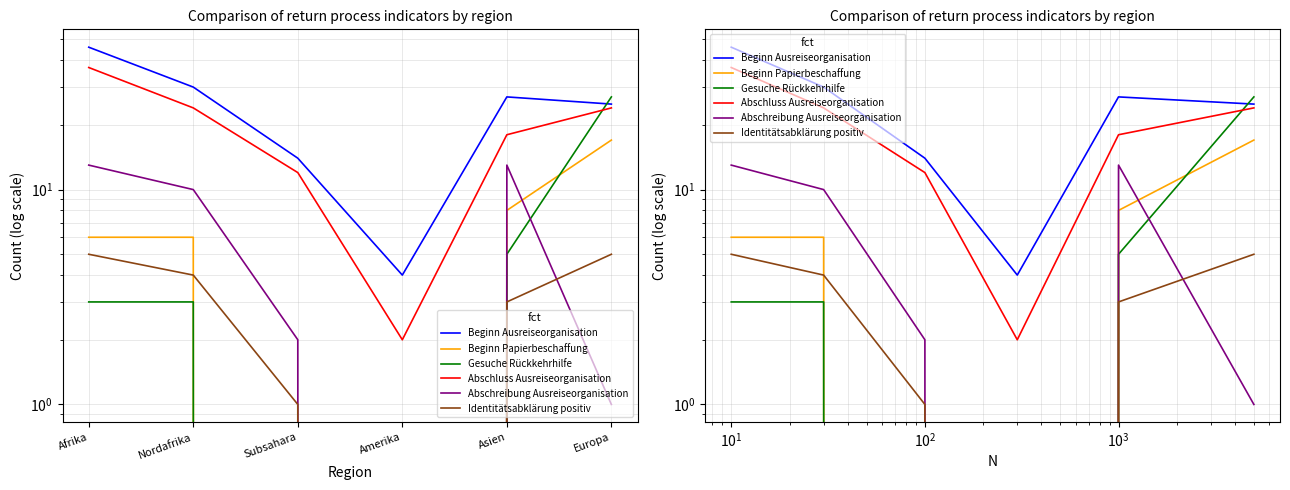

The value of Identitätsabklärung positiv at Nordafrika is 6. True or false?

False